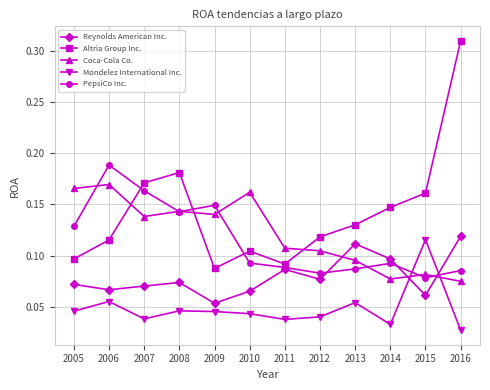

True or false: Coca-Cola Co. has more than 2 interior local peaks.

True